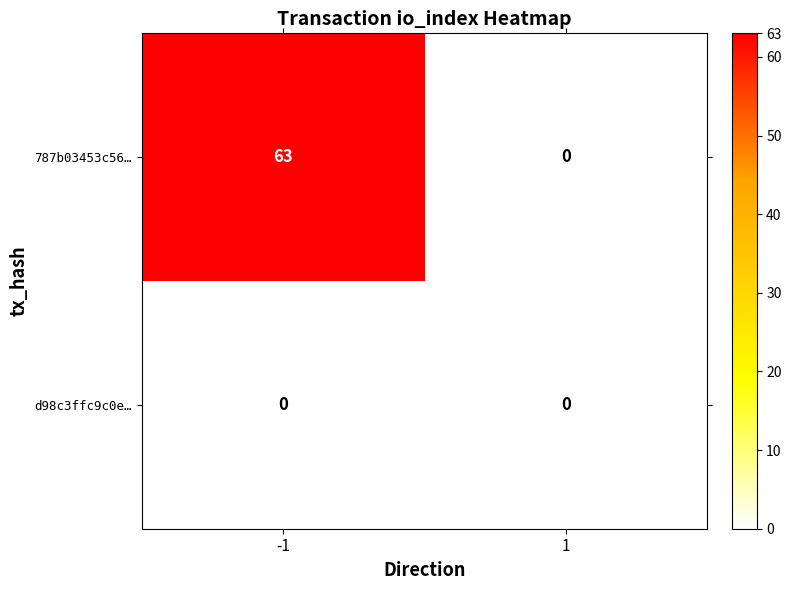

Reading right to left, list all the values displayed in this chart.

787b03453c56…: 0	63
d98c3ffc9c0e…: 0	0